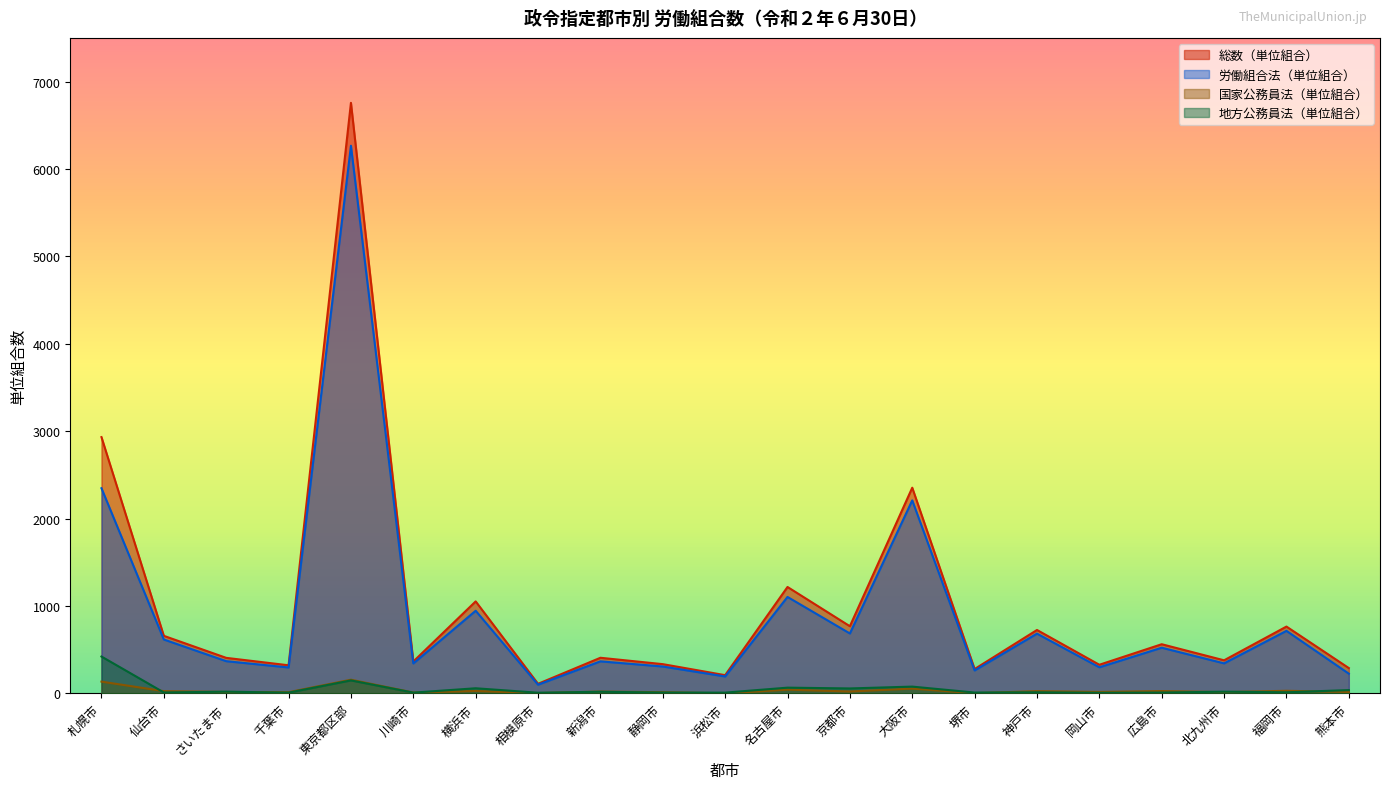

Which series changed the most between 札幌市 and 福岡市?

総数（単位組合）